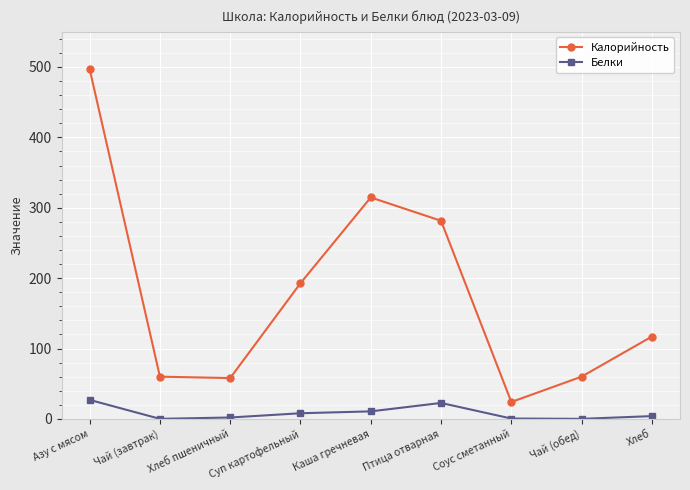

True or false: Калорийность and Белки intersect in this chart.

False